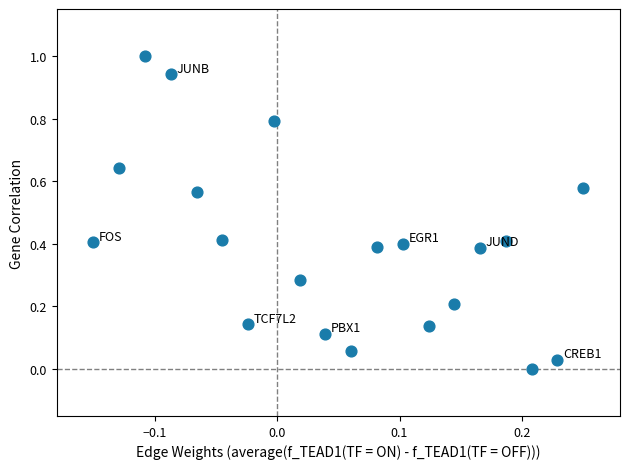

What is the range of X values (max minus min)?

0.4